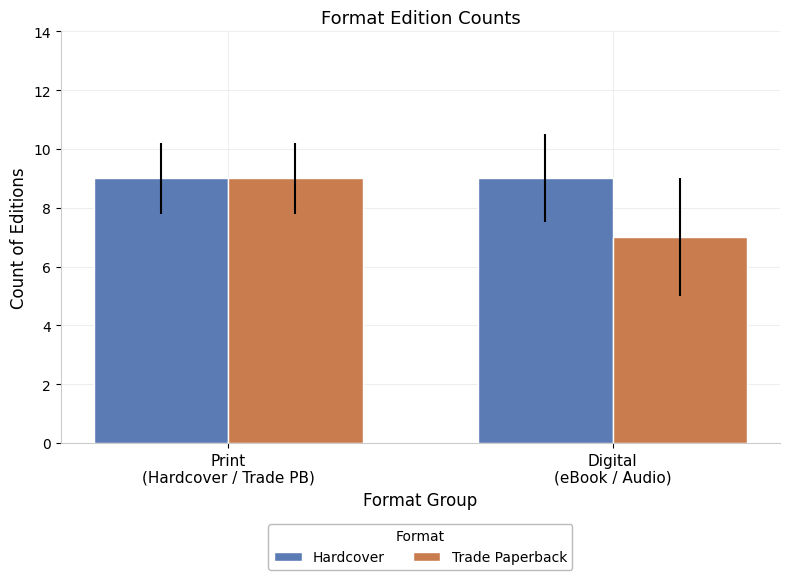

What is the sum of all Hardcover values?

18